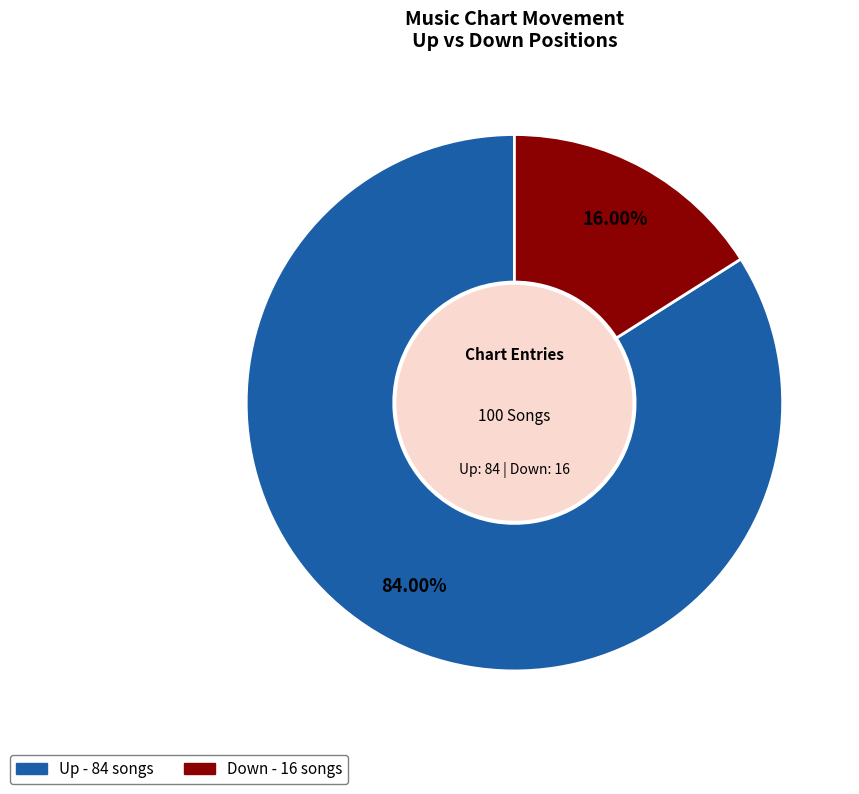

To the nearest percent, what is the average slice percentage?

50%